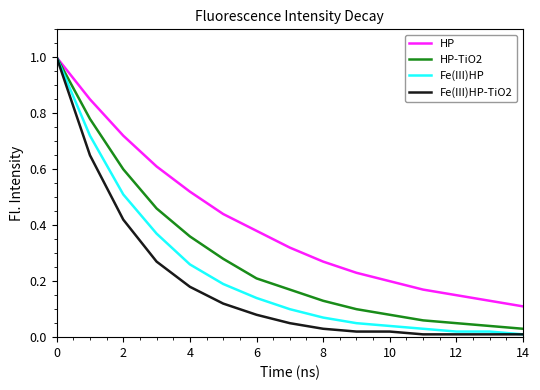

Rank the series by their average value, from lowest to highest.

Fe(III)HP-TiO2, Fe(III)HP, HP-TiO2, HP